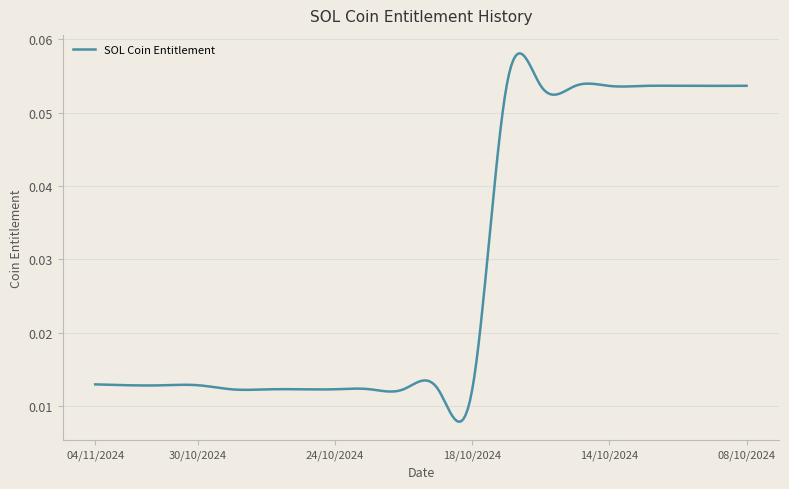

Does the chart display data point markers on the line(s)?

No